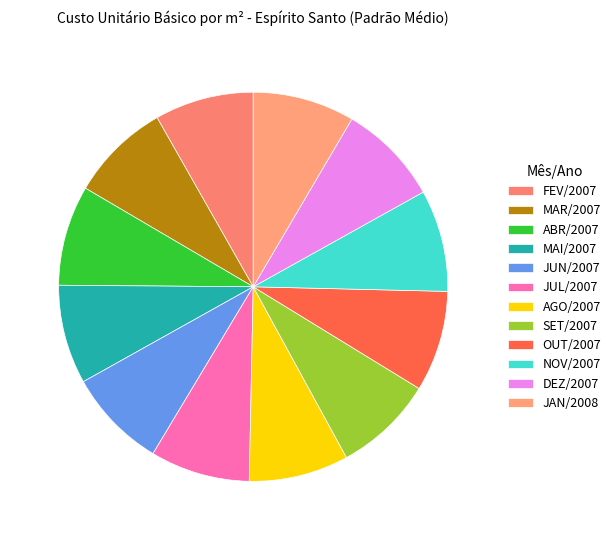

To the nearest percent, what percentage of the pie is MAR/2007?

8%